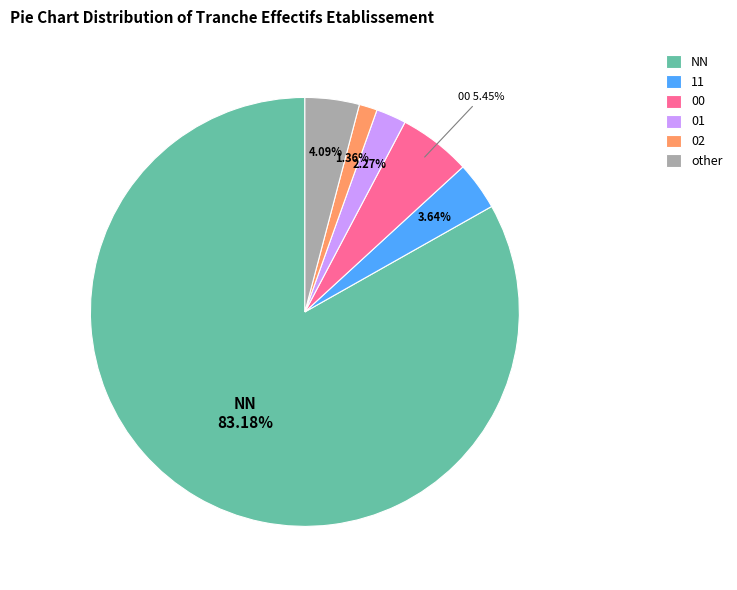

To the nearest percent, what portion does NN represent?

83%